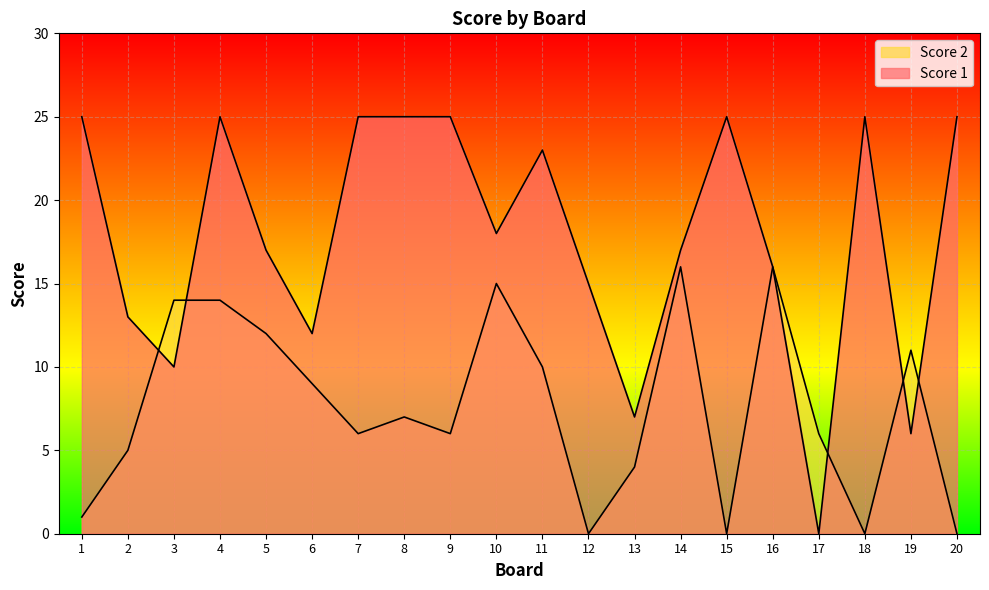

What is the difference between the maximum and minimum values in the Score 1 series?

25